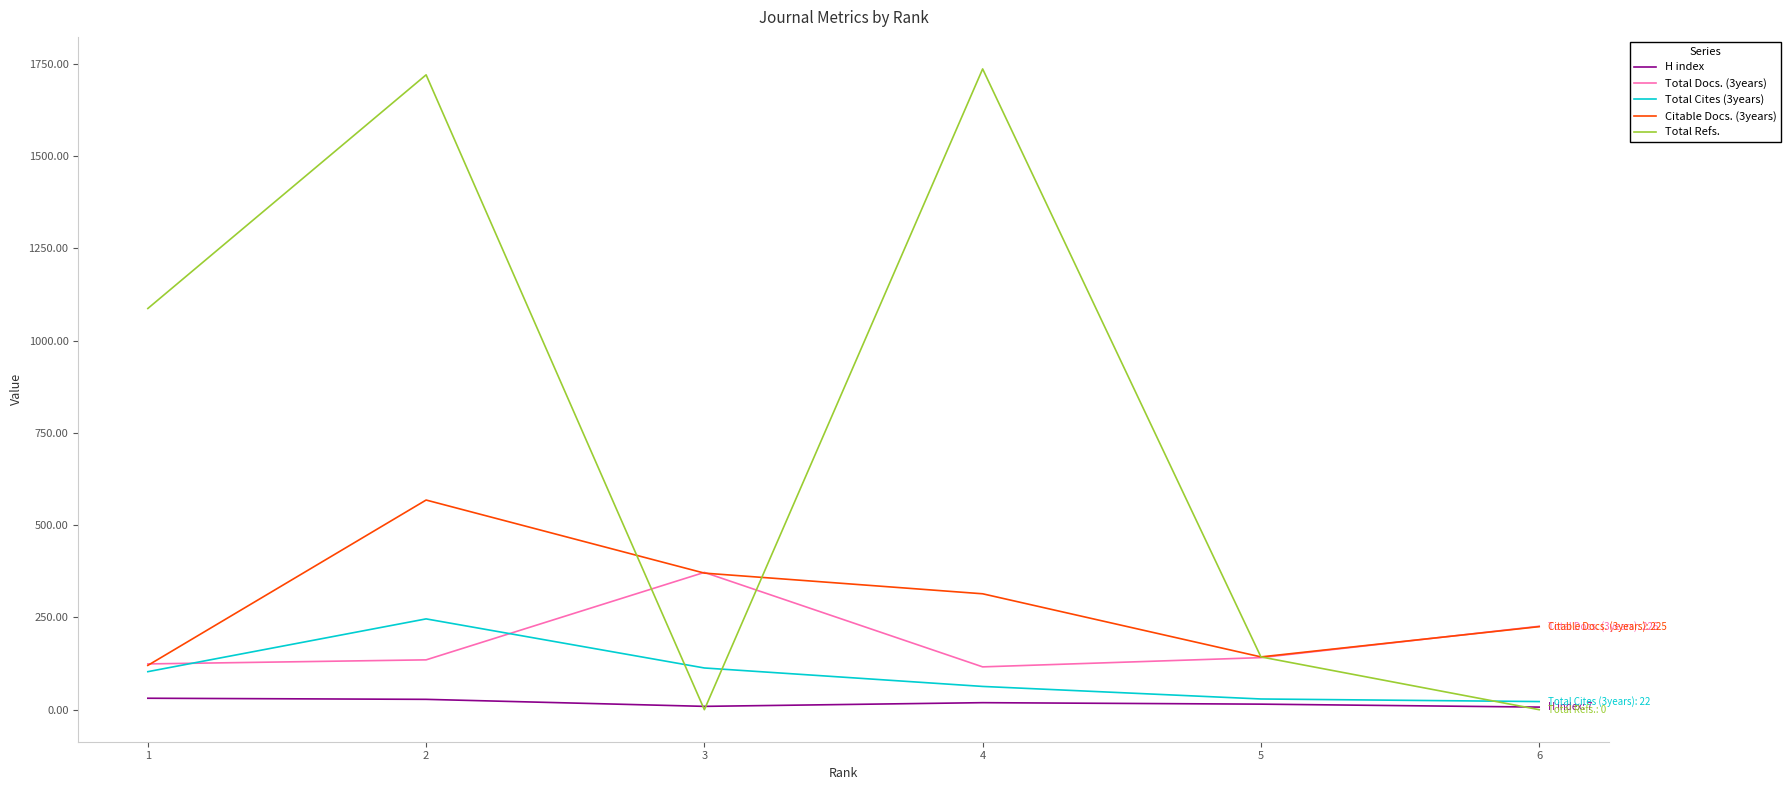

In Total Cites (3years), how many points are higher than both neighbors (excluding endpoints)?

1